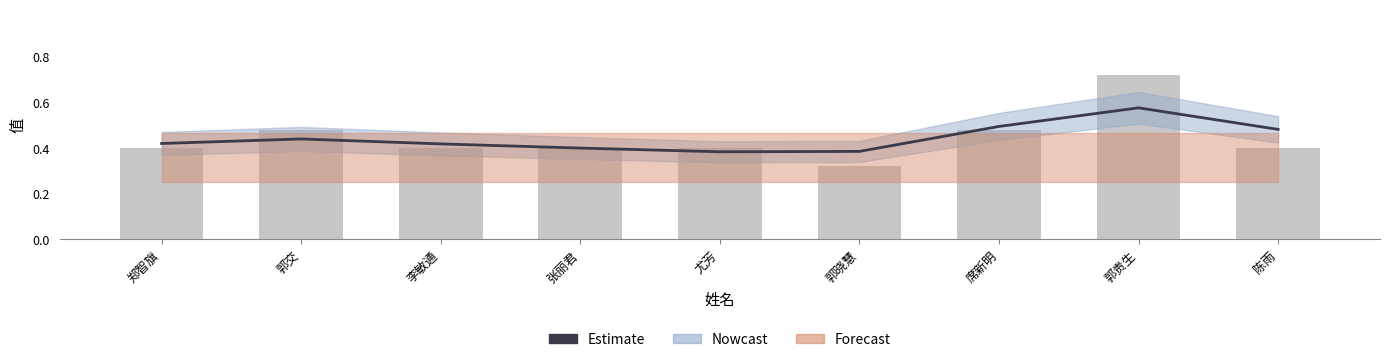

What is the label of the 2nd bar from the right?

郭贵生